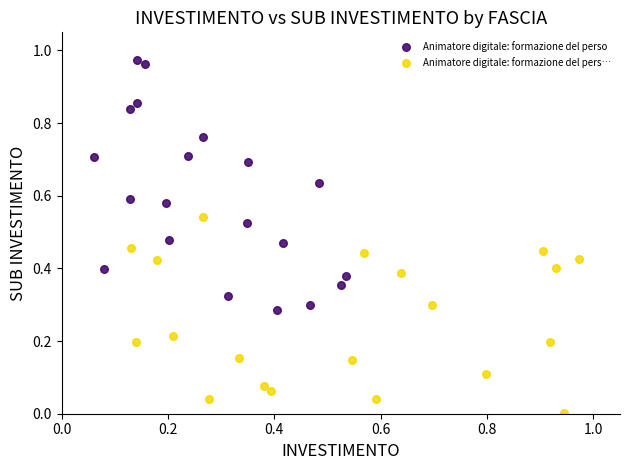

Which series reaches the minimum Y coordinate?

Animatore digitale: formazione del pers…